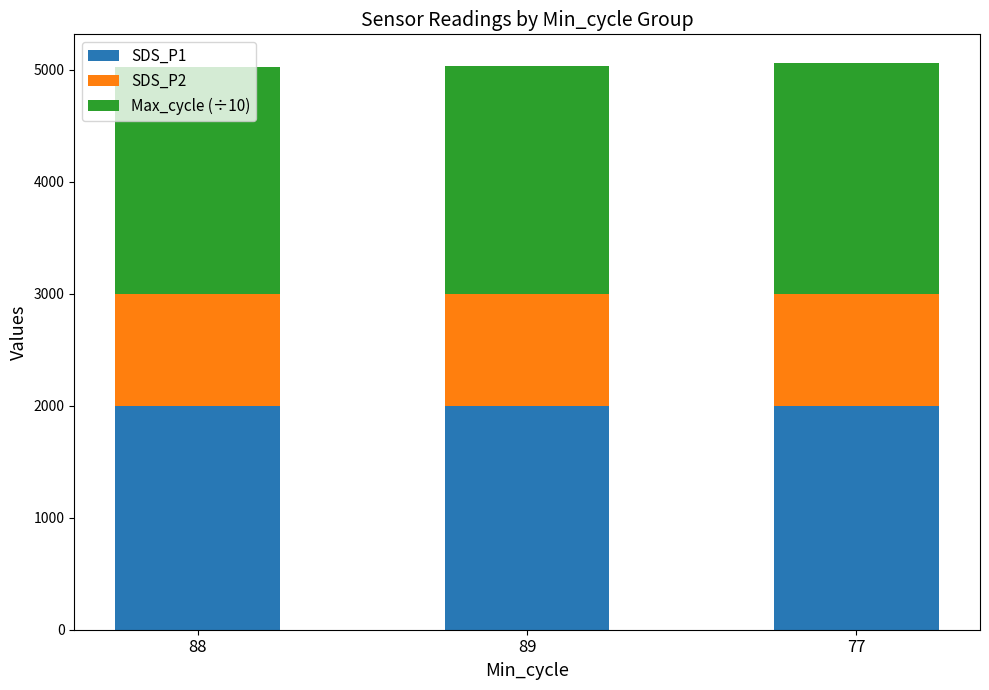

What is the highest value of the SDS_P1 series?

1999.9